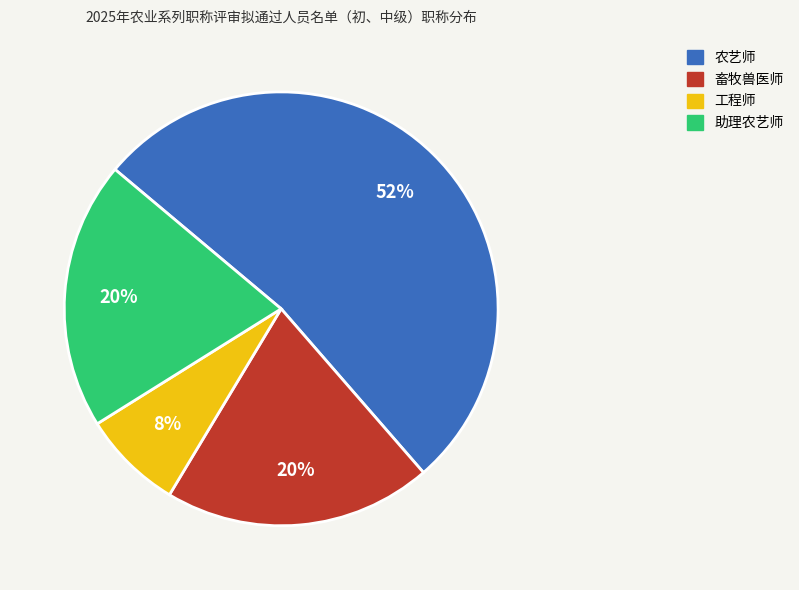

How many slices are in this pie chart?

4